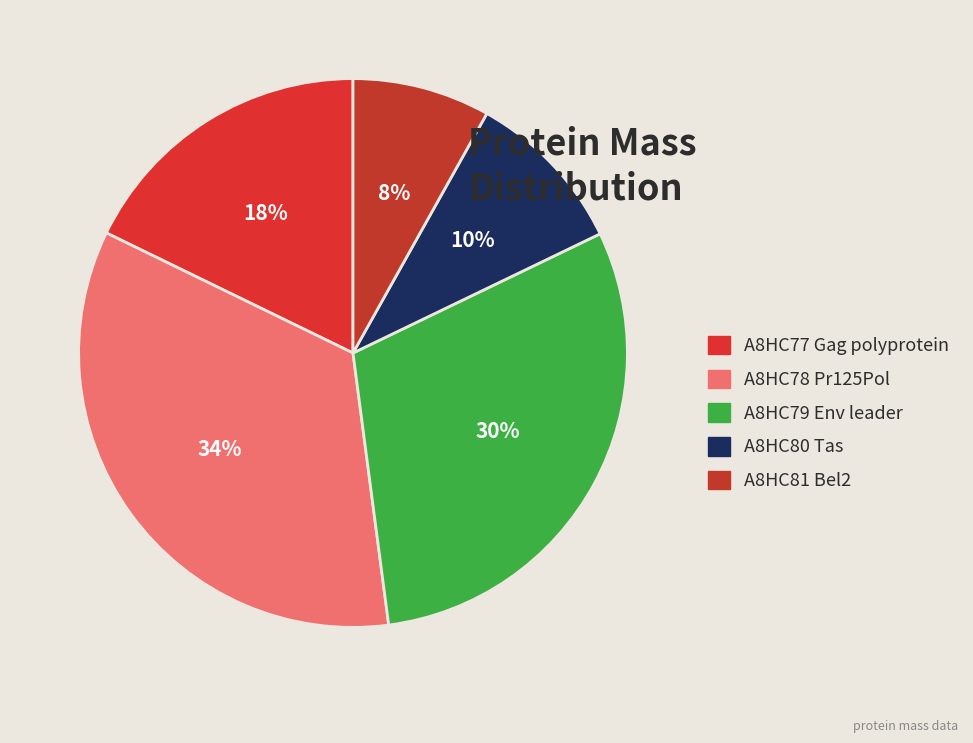

Is there a majority slice in this chart?

No